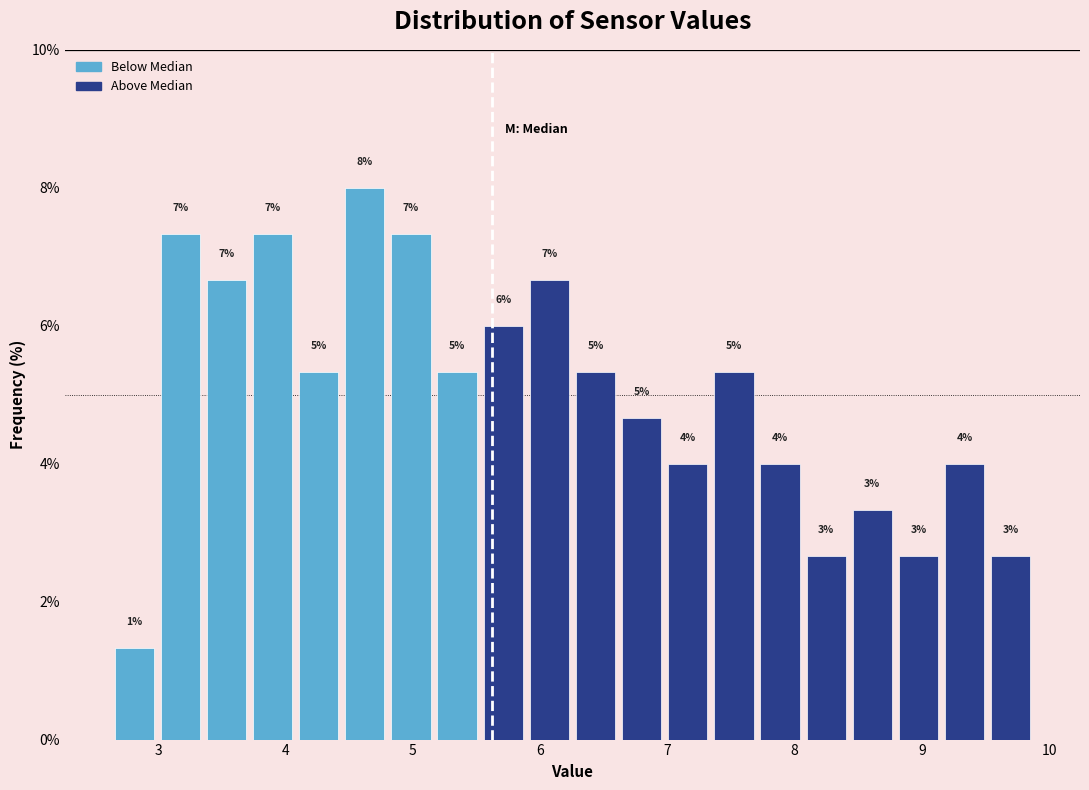

Read against the x-axis, roughly where is the centre of the tallest bar?

4.6